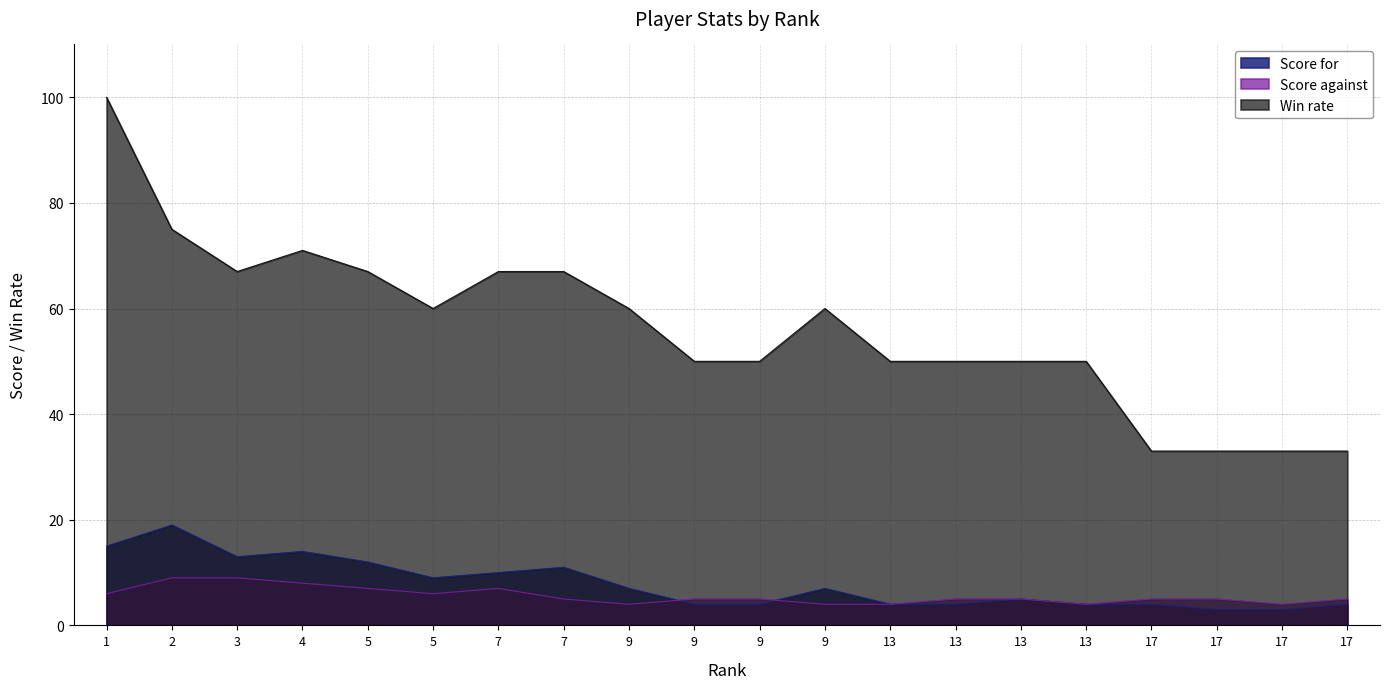

How many interior local valleys does the Score for series have?

2